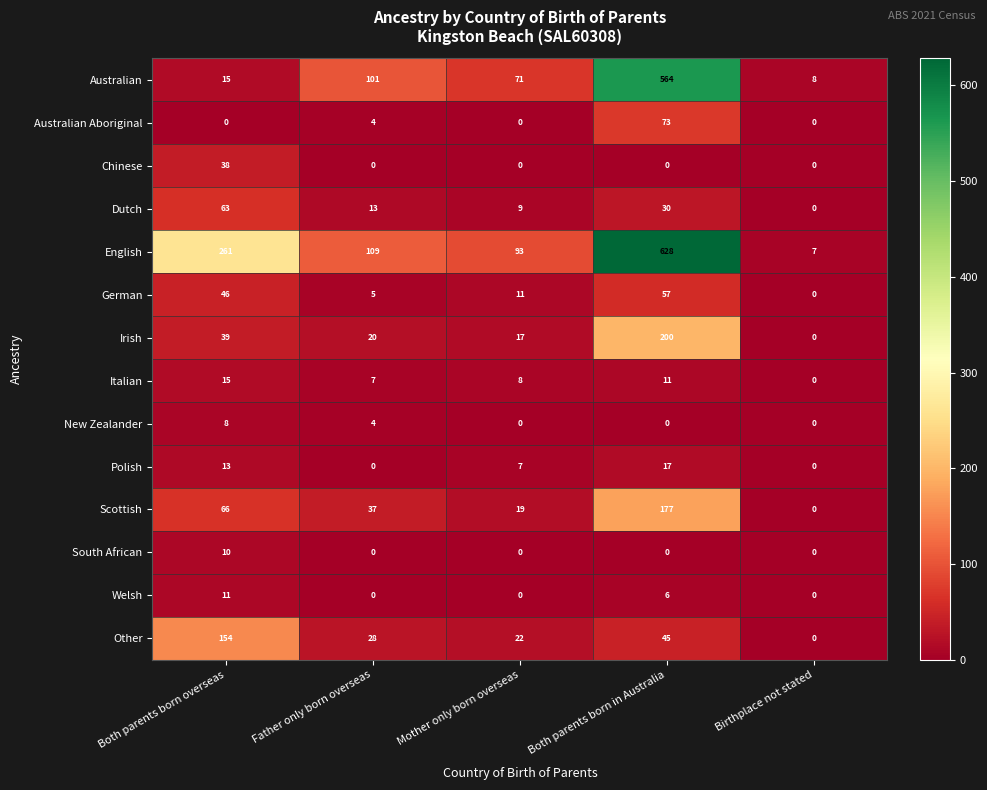

True or false: Irish has a value of 39 at Both parents born overseas.

True